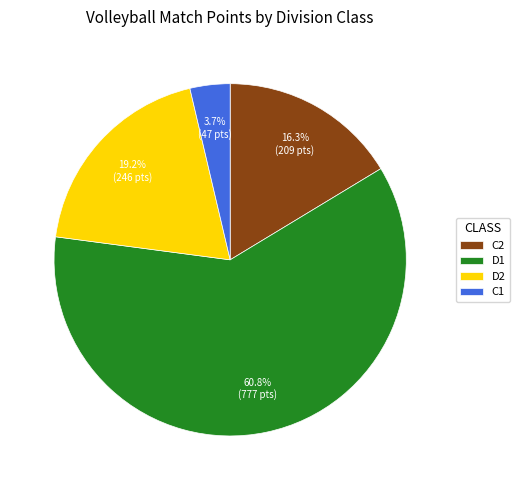

Between C2 and D2, which is larger?

D2